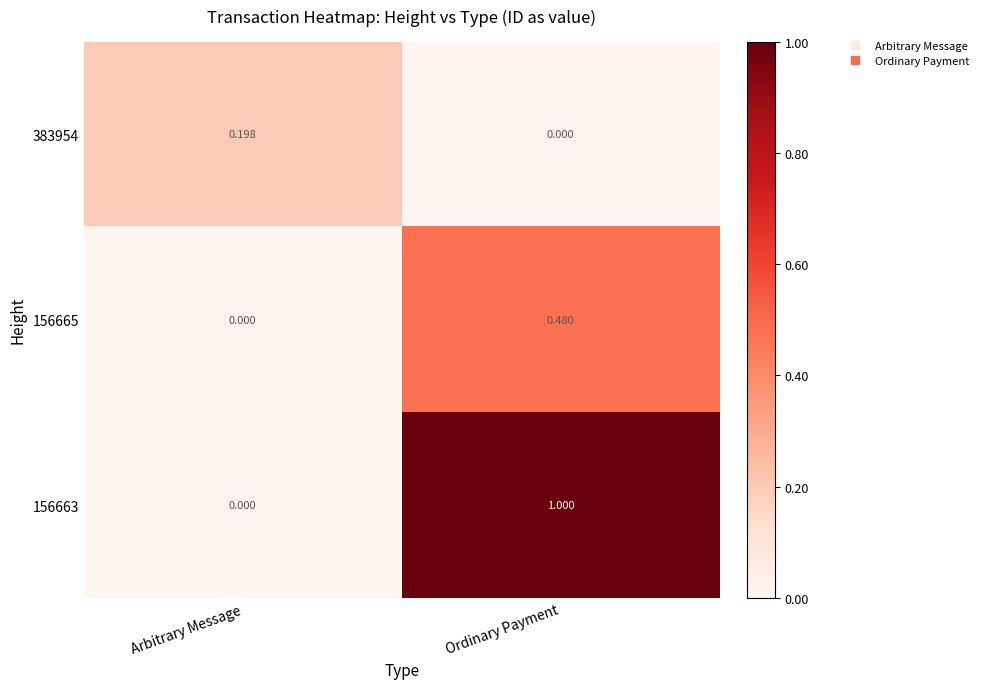

Which series has the widest spread of values?

156663